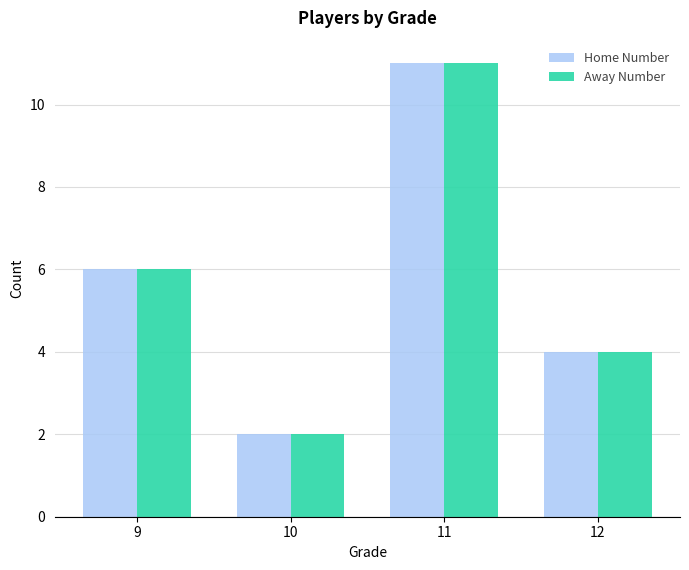

How many bars are there in each group?

2